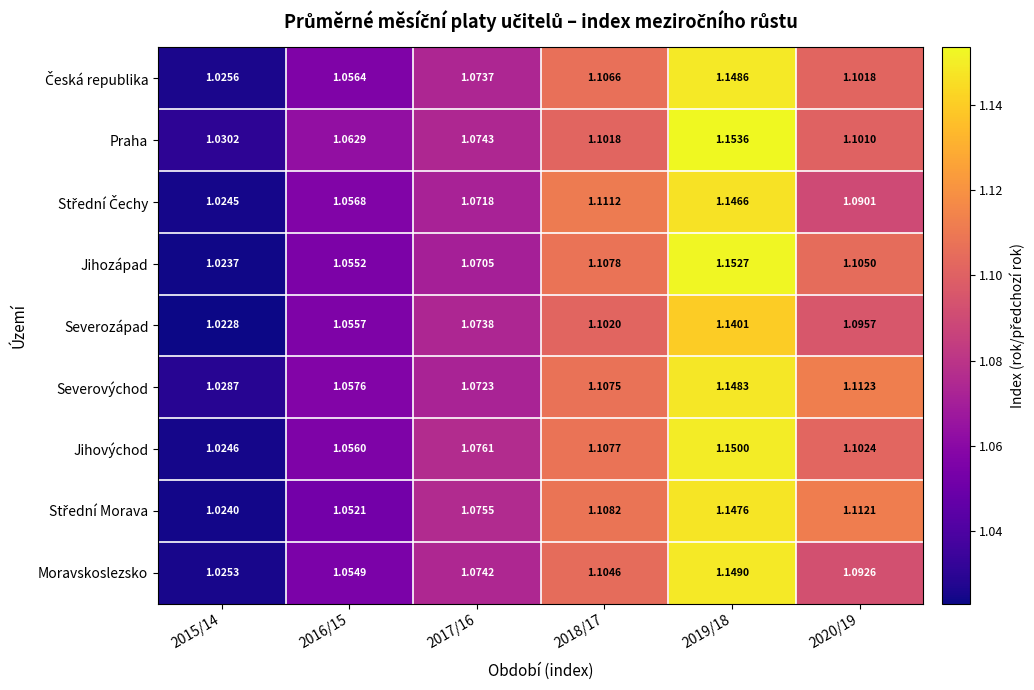

Which series changed the most between 2017/16 and 2020/19?

Severovýchod